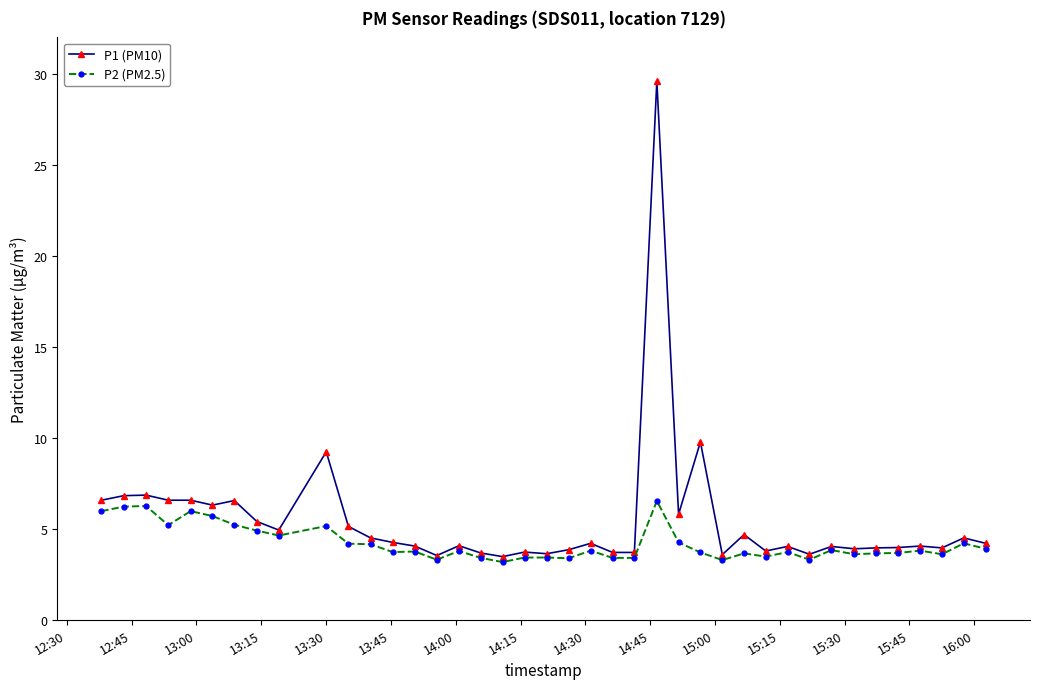

What is the greatest value displayed?

29.6